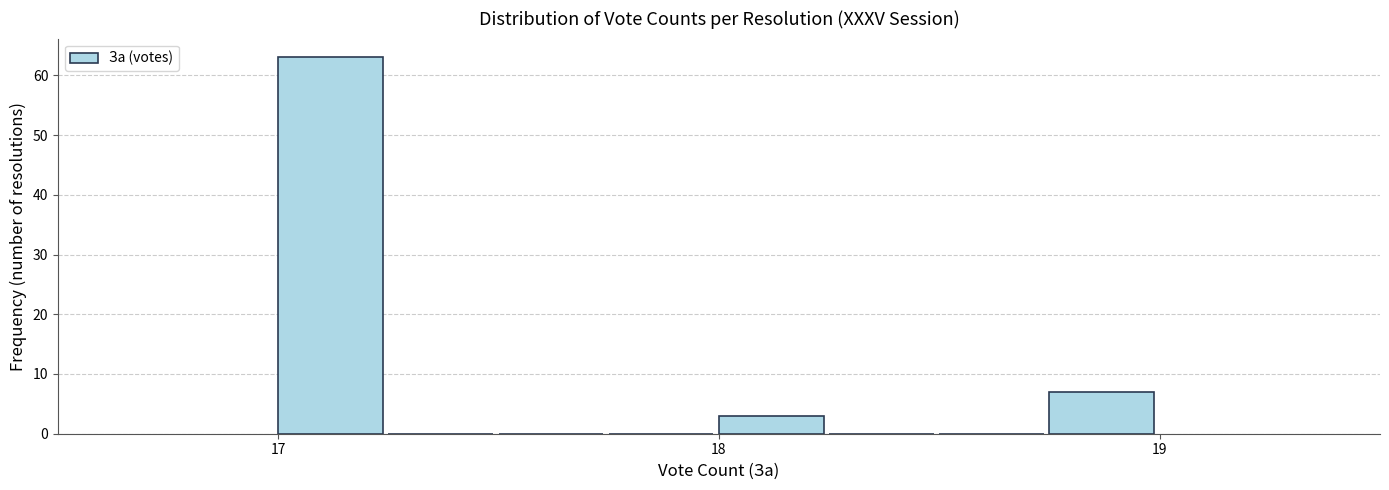

Read against the x-axis, roughly where is the centre of the tallest bar?

17.1